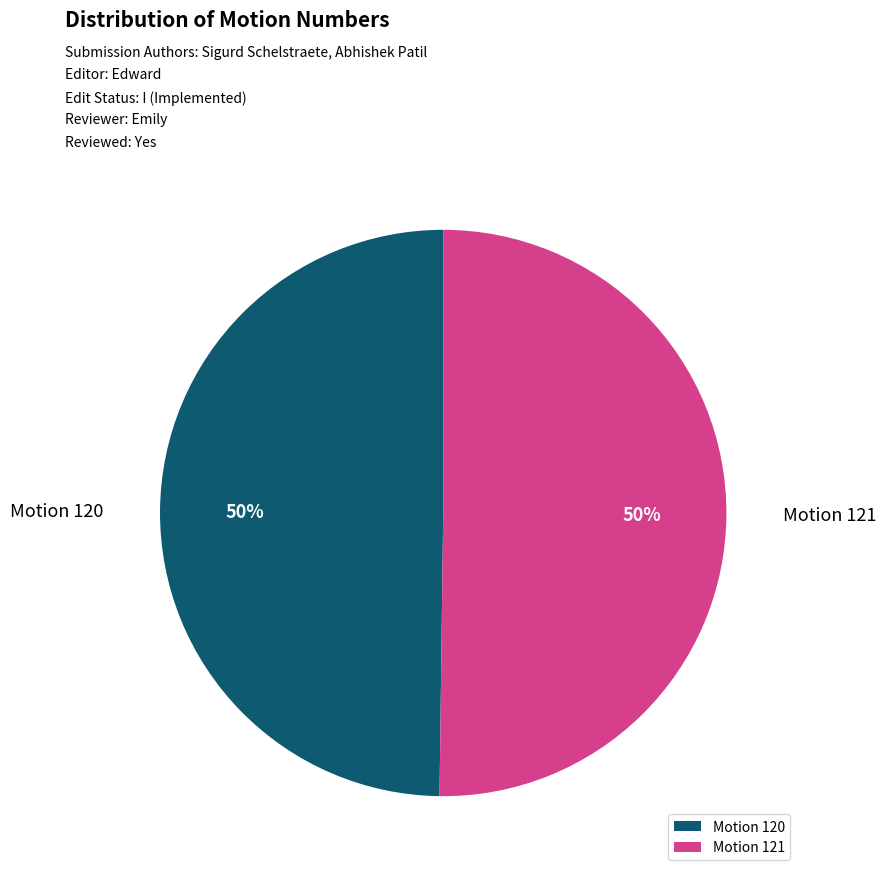

Count the number of slices in the pie.

2